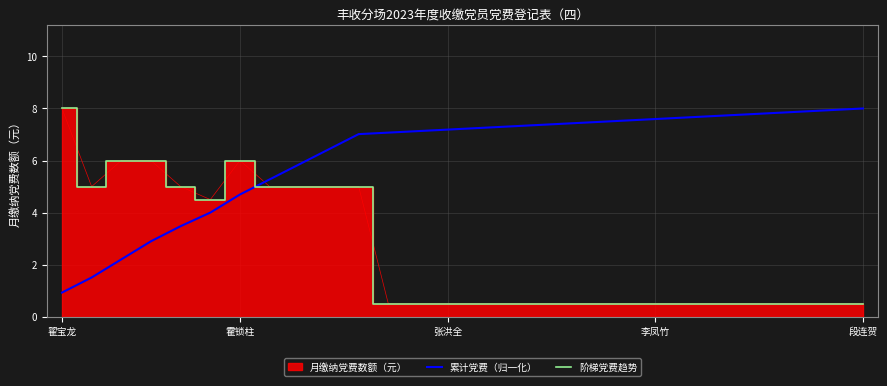

How many intersections are there between 阶梯党费趋势 and 累计党费（归一化）?

1